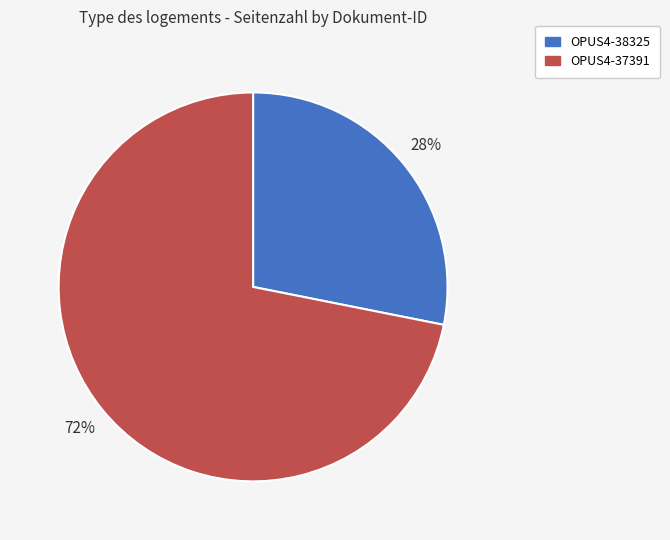

What percentage is the OPUS4-38325 slice, to the nearest percent?

28%